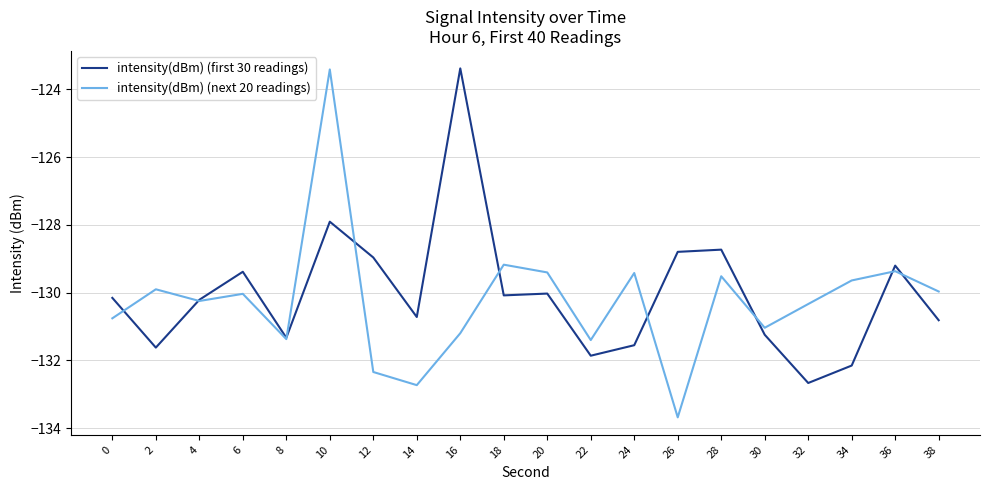

Does the chart display data point markers on the line(s)?

No